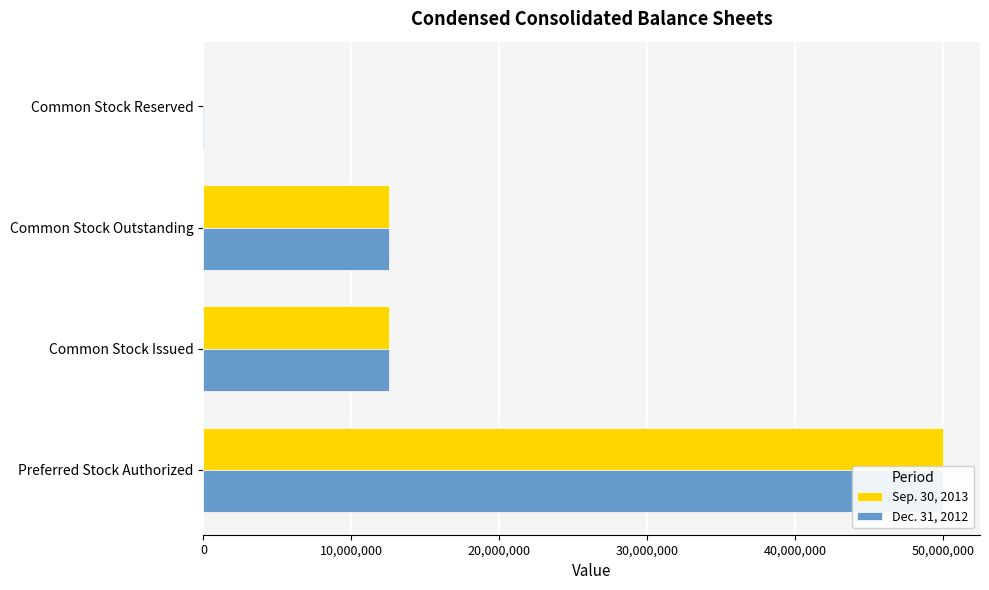

What is the average value of the Sep. 30, 2013 series?

18778200